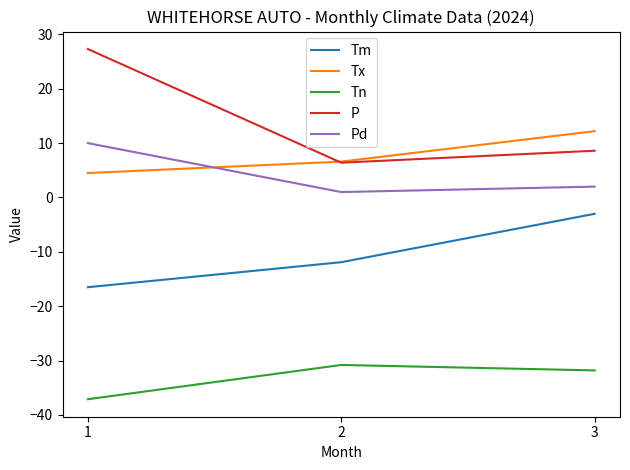

True or false: Tn has a value of -9.8 at 3.

False